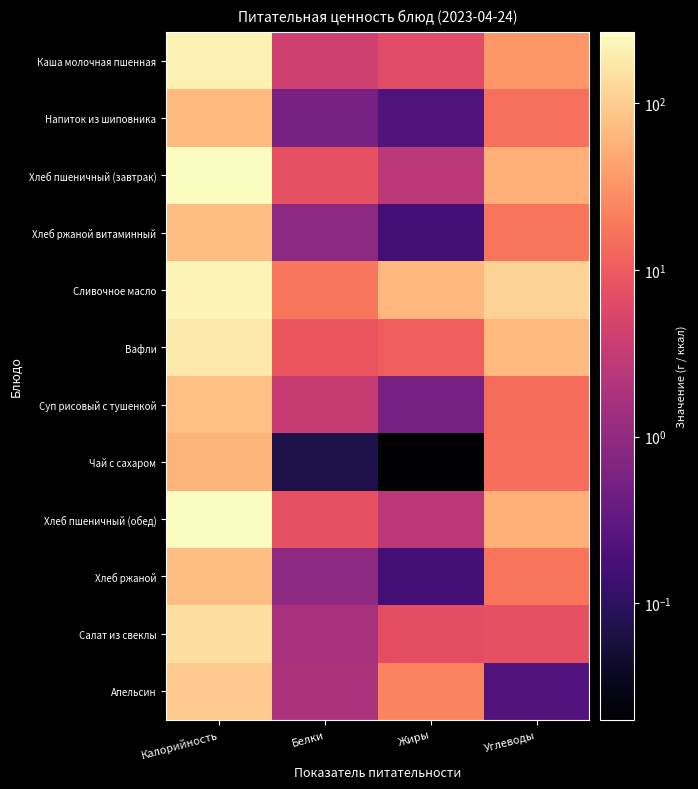

Reading left to right, list all the values displayed in this chart.

Каша молочная пшенная: Калорийность=214.0	Белки=4.1	Жиры=6.6	Углеводы=34.6
Напиток из шиповника: Калорийность=67.0	Белки=0.5	Жиры=0.2	Углеводы=15.7
Хлеб пшеничный (завтрак): Калорийность=267.6	Белки=7.7	Жиры=2.7	Углеводы=53.2
Хлеб ржаной витаминный: Калорийность=74.4	Белки=0.9	Жиры=0.2	Углеводы=17.3
Сливочное масло: Калорийность=224.7	Белки=18.2	Жиры=63.7	Углеводы=113.2
Вафли: Калорийность=176.6	Белки=8.5	Жиры=10.8	Углеводы=66.0
Суп рисовый с тушенкой: Калорийность=76.9	Белки=3.5	Жиры=0.5	Углеводы=14.5
Чай с сахаром: Калорийность=61.5	Белки=0.1	Жиры=0.0	Углеводы=15.0
Хлеб пшеничный (обед): Калорийность=267.6	Белки=7.7	Жиры=2.7	Углеводы=53.2
Хлеб ржаной: Калорийность=74.4	Белки=0.9	Жиры=0.2	Углеводы=17.3
Салат из свеклы: Калорийность=145.0	Белки=1.7	Жиры=7.1	Углеводы=7.5
Апельсин: Калорийность=94.0	Белки=1.9	Жиры=23.5	Углеводы=0.2